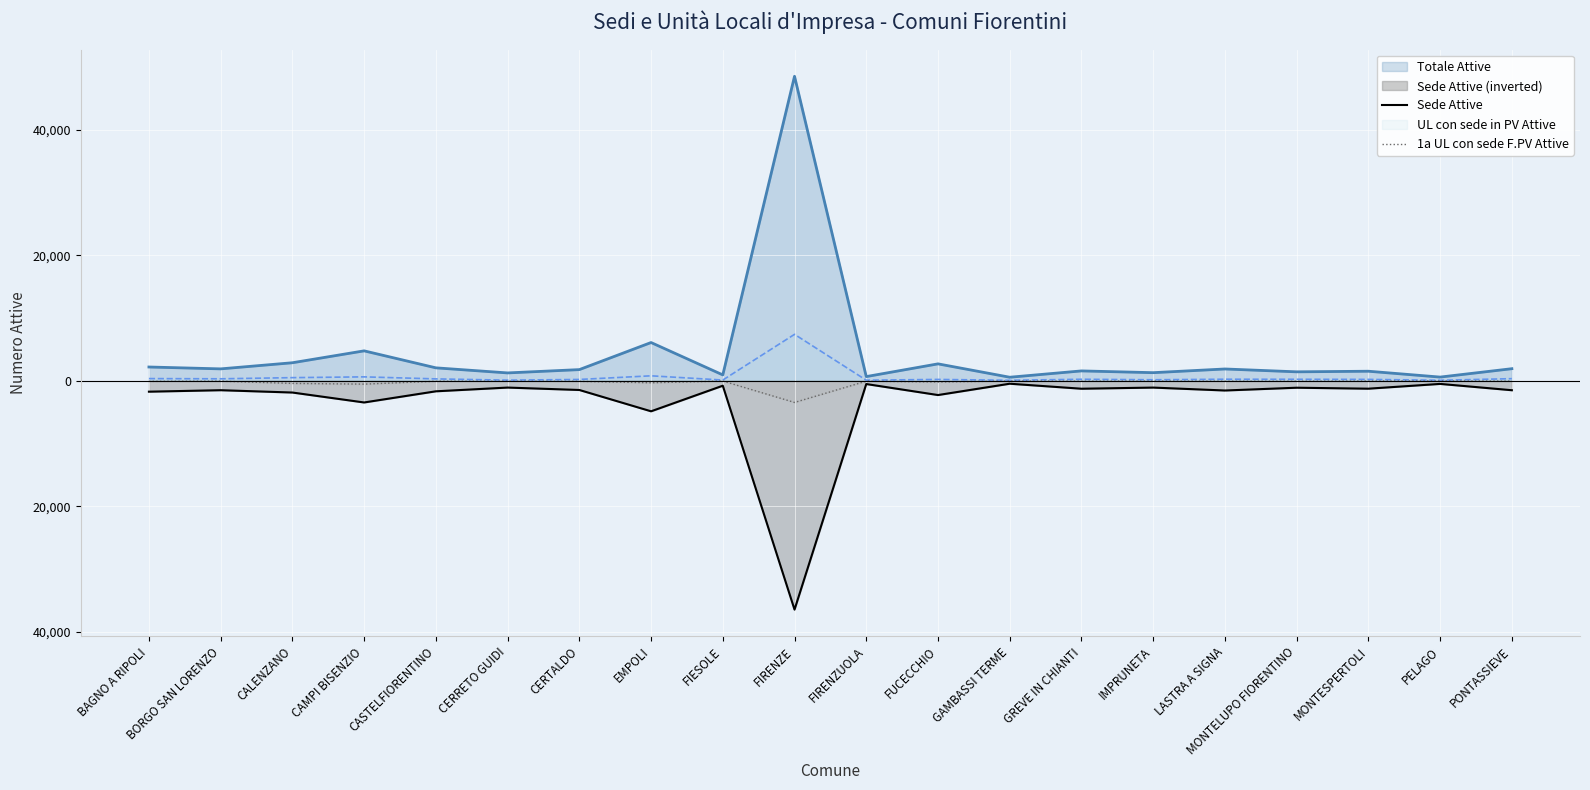

What is the minimum value shown in the chart?

-36478